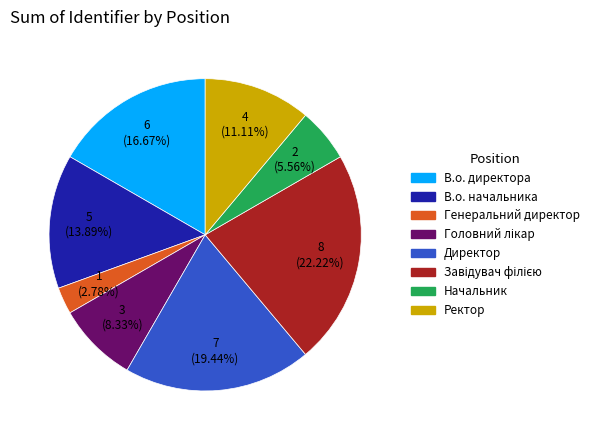

Which slice is the smallest?

Генеральний директор